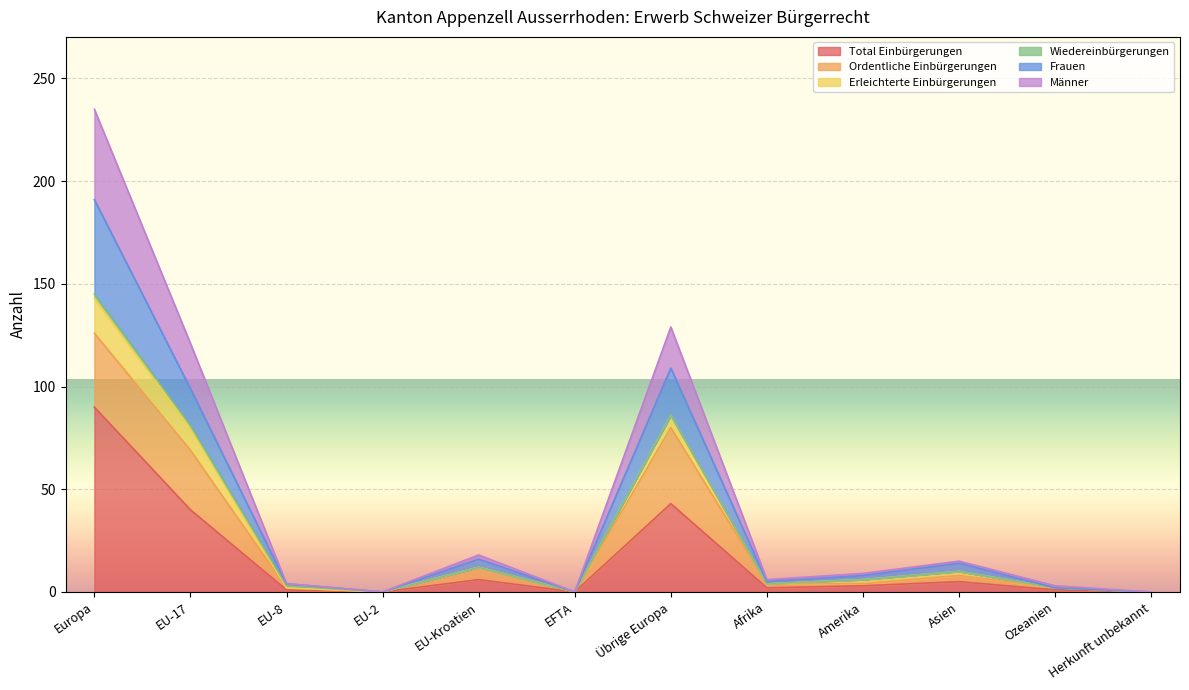

How many interior local peaks does the Total Einbürgerungen series have?

3